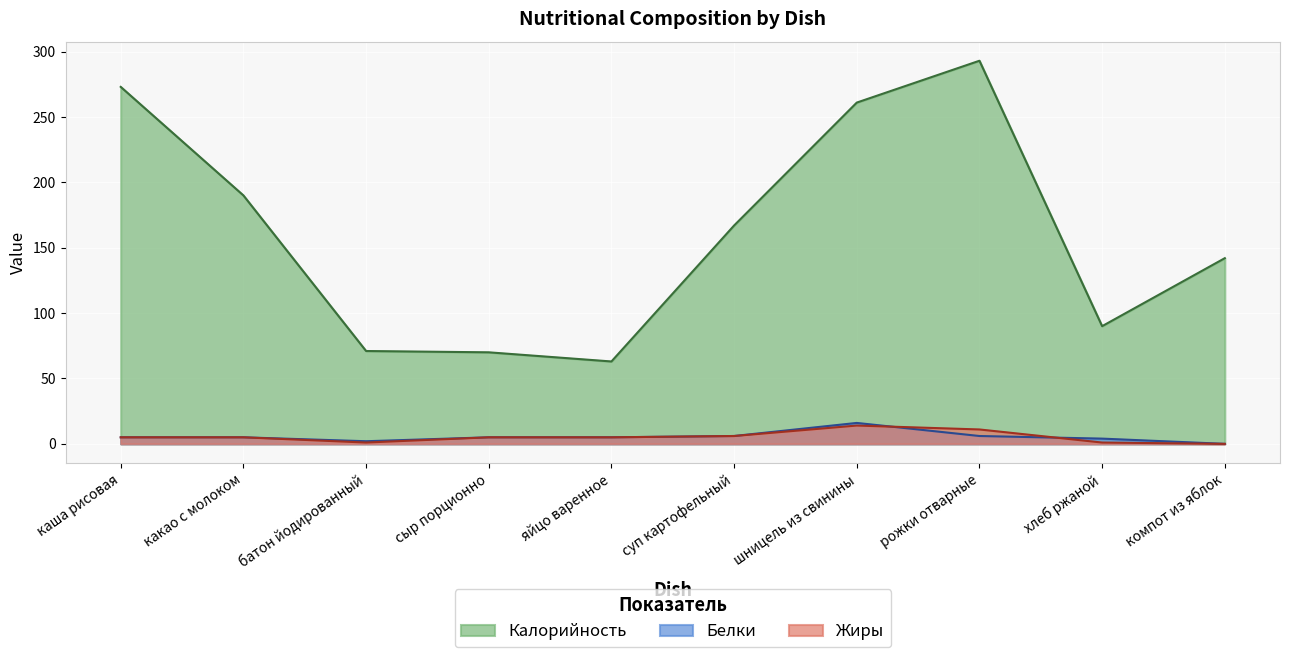

How many data points in Белки are less than 5?

3